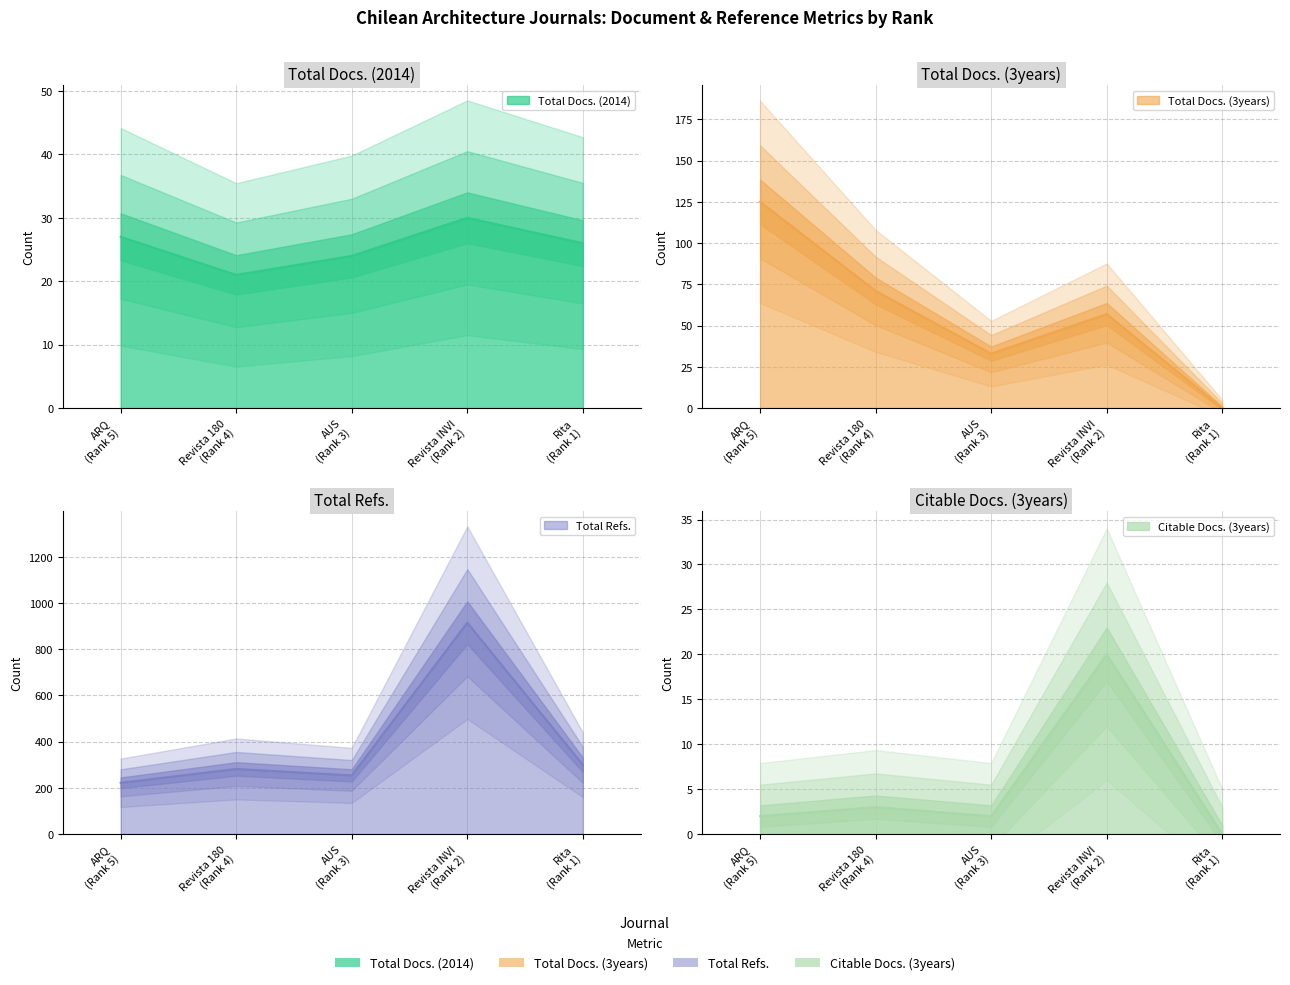

True or false: Total Docs. (3years) has a value of 13 at AUS (Rank 3).

False